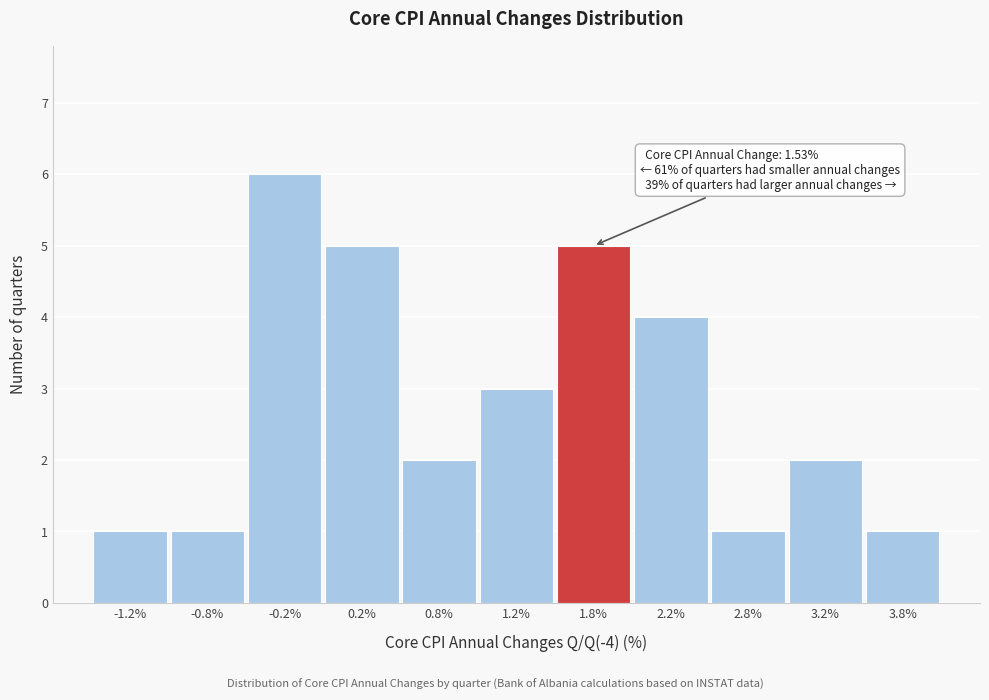

Over which range of the x-axis is the bar tallest?

-0.5 to 0.0